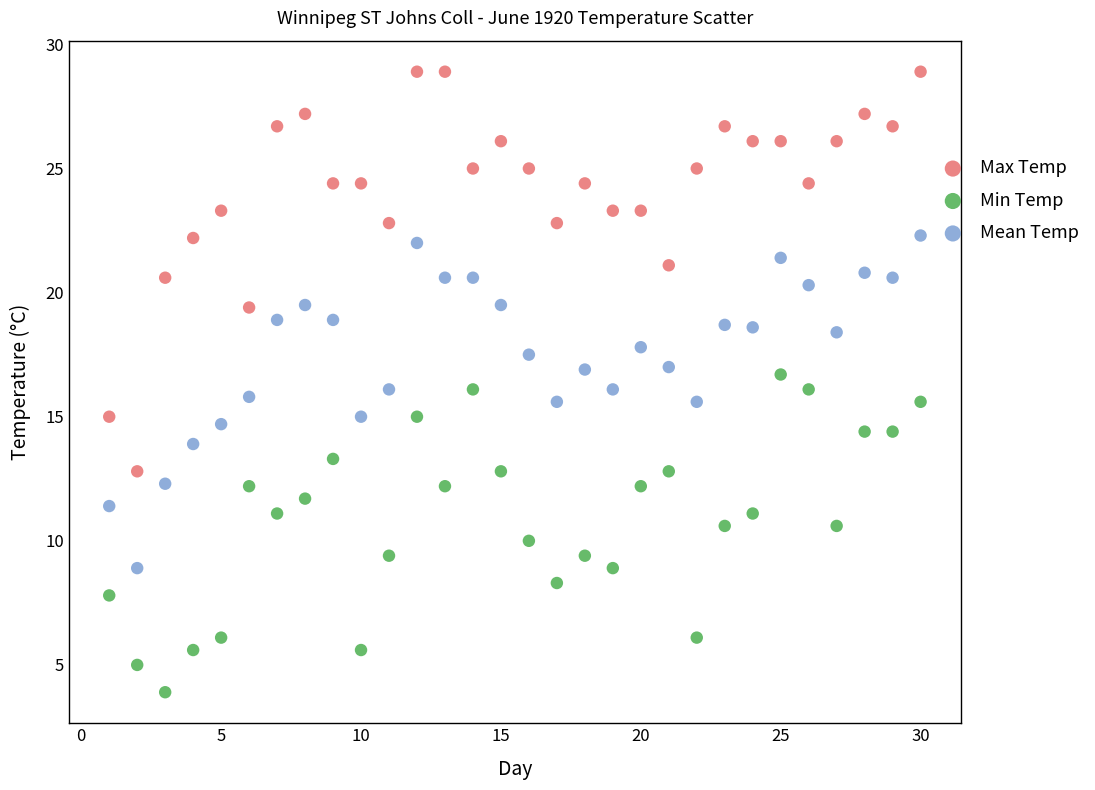

Which series contains the lowest Y value?

Min Temp